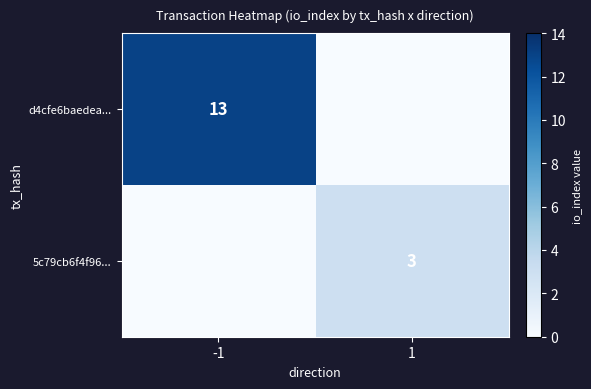

At which label does 5c79cb6f4f96... reach its peak?

1